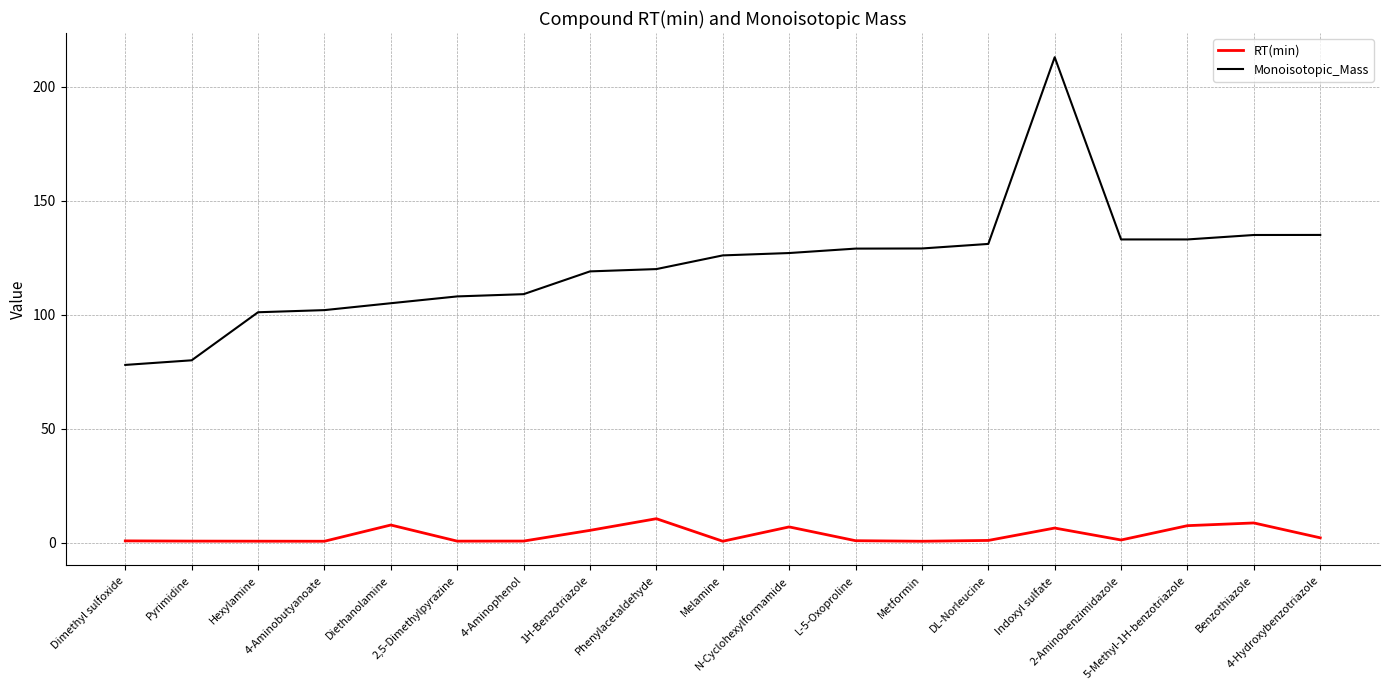

At how many categories does at least one series exceed 3?

19